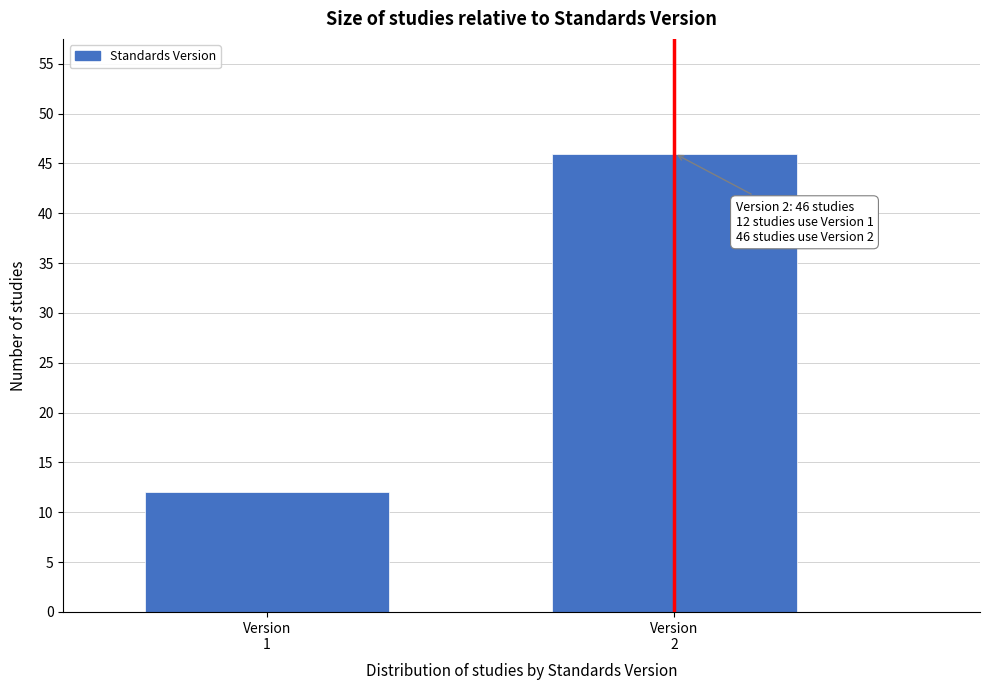

Reading right to left, what are all the values shown in this chart?

46	12